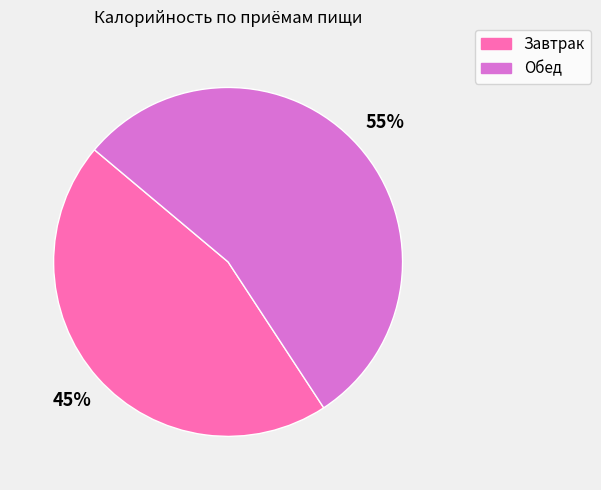

Rank the categories by value from highest to lowest.

Обед, Завтрак